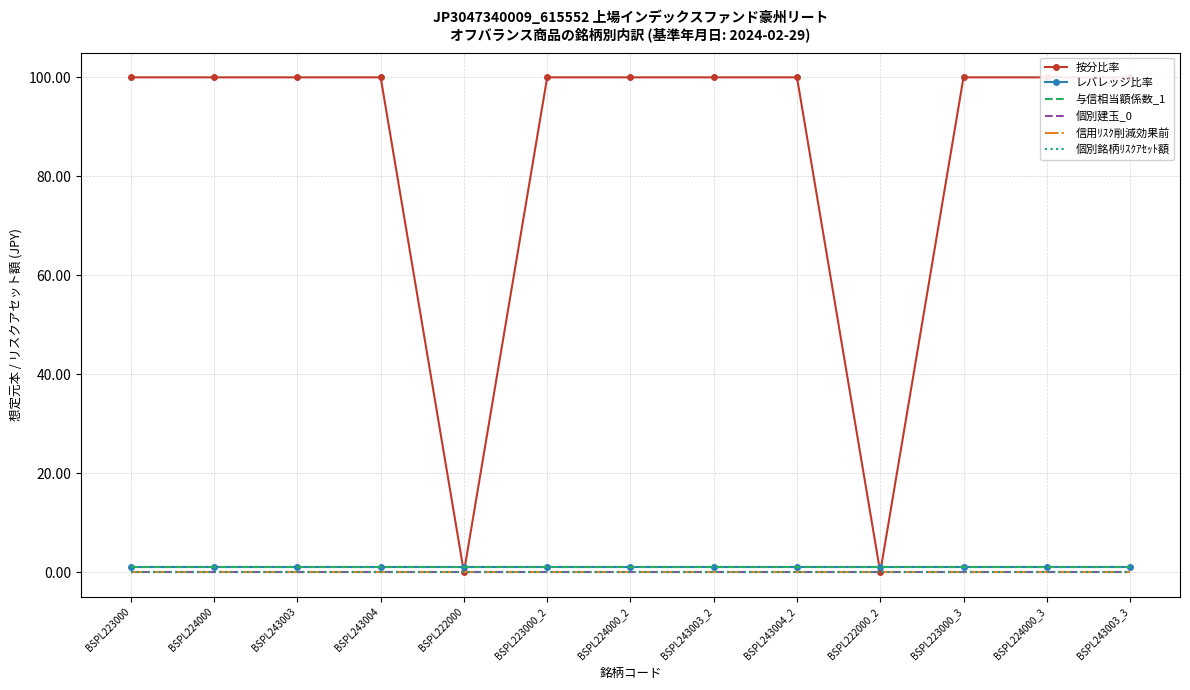

Rank the categories by 個別銘柄ﾘｽｸｱｾｯﾄ額 value from lowest to highest.

BSPL223000, BSPL224000, BSPL243003, BSPL243004, BSPL222000, BSPL223000_2, BSPL224000_2, BSPL243003_2, BSPL243004_2, BSPL222000_2, BSPL223000_3, BSPL224000_3, BSPL243003_3